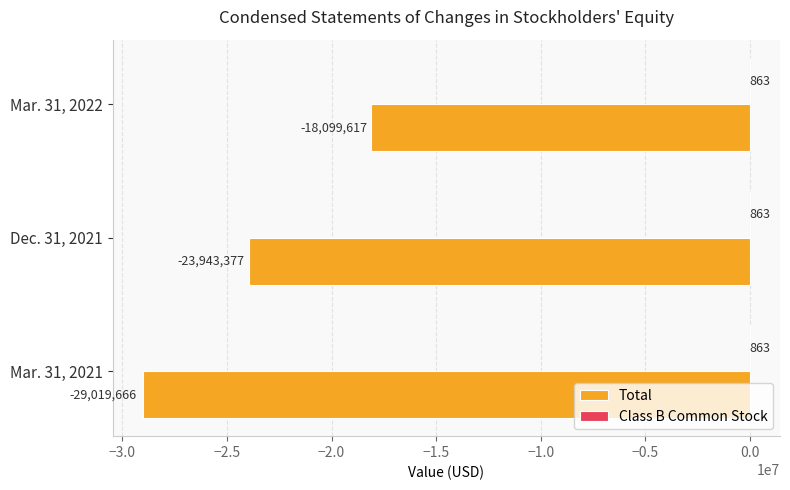

At which category is the sum across all series the highest?

Mar. 31, 2022